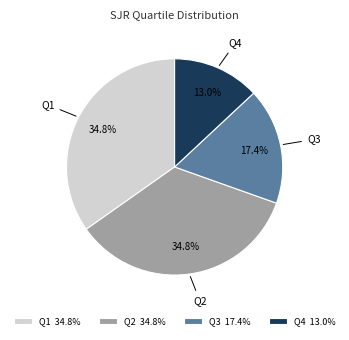

To the nearest percent, what is the combined percentage of Q1 and Q2?

70%